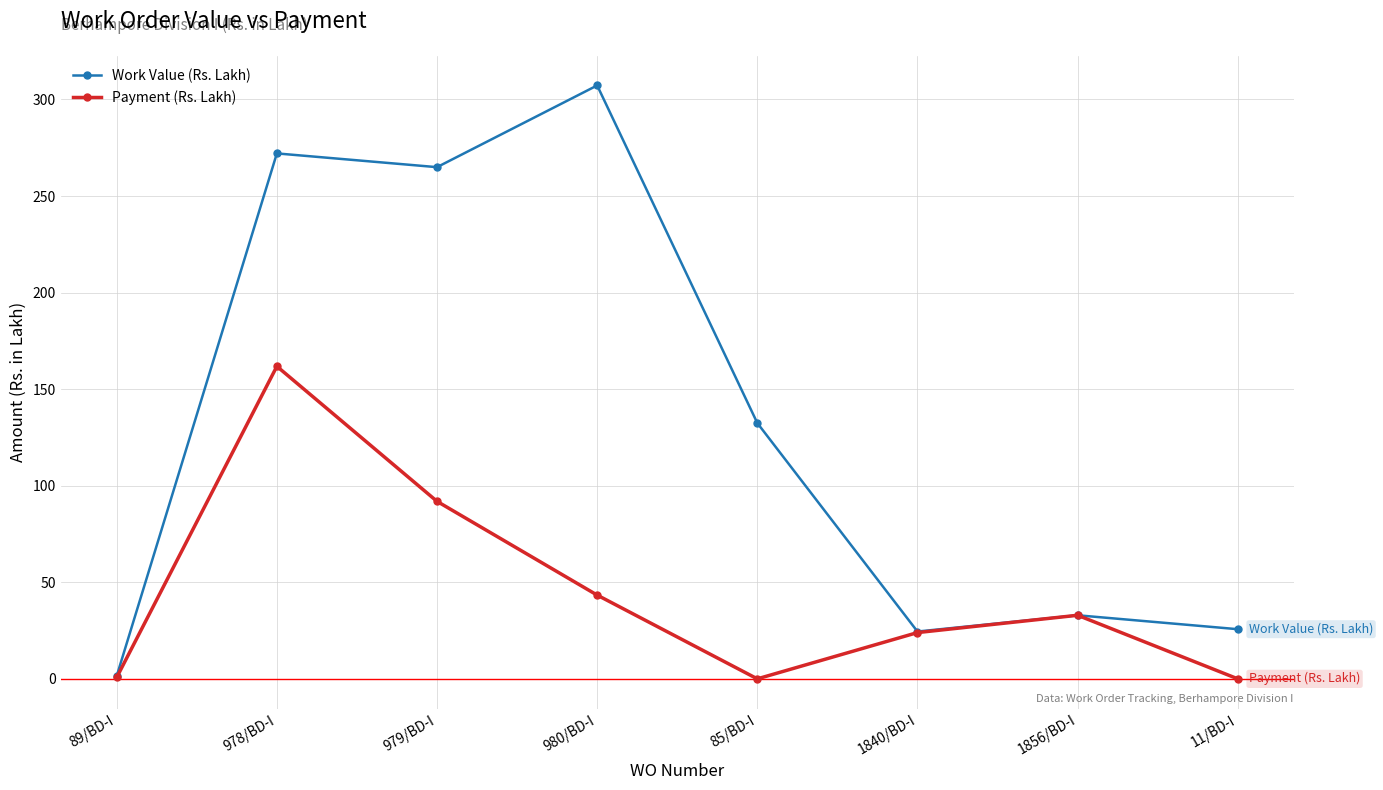

Where does the Payment (Rs. Lakh) series first go above 32?

978/BD-I